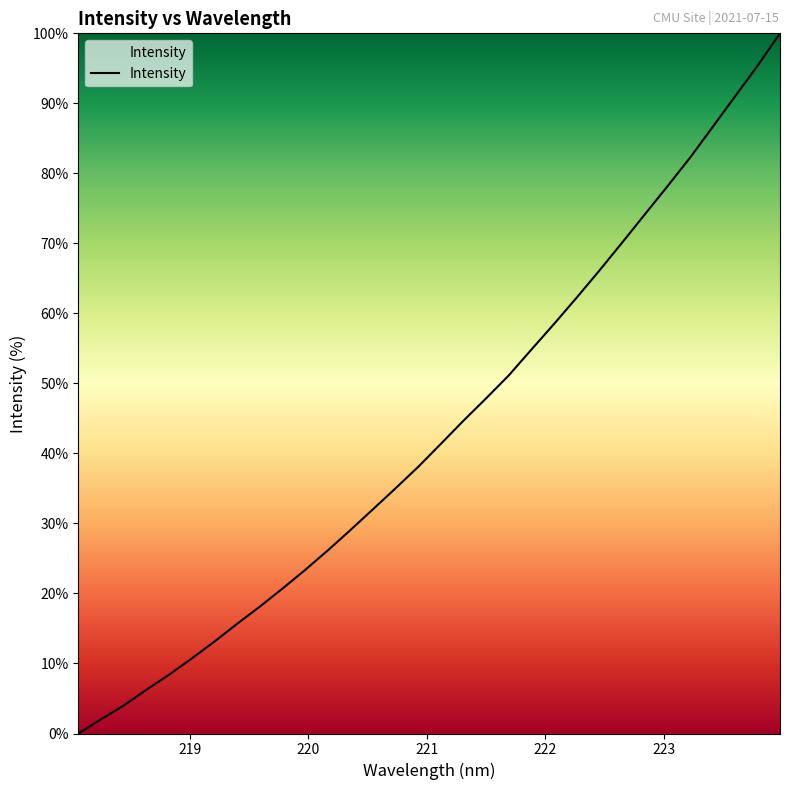

What is the maximum value shown in the chart?

100.0